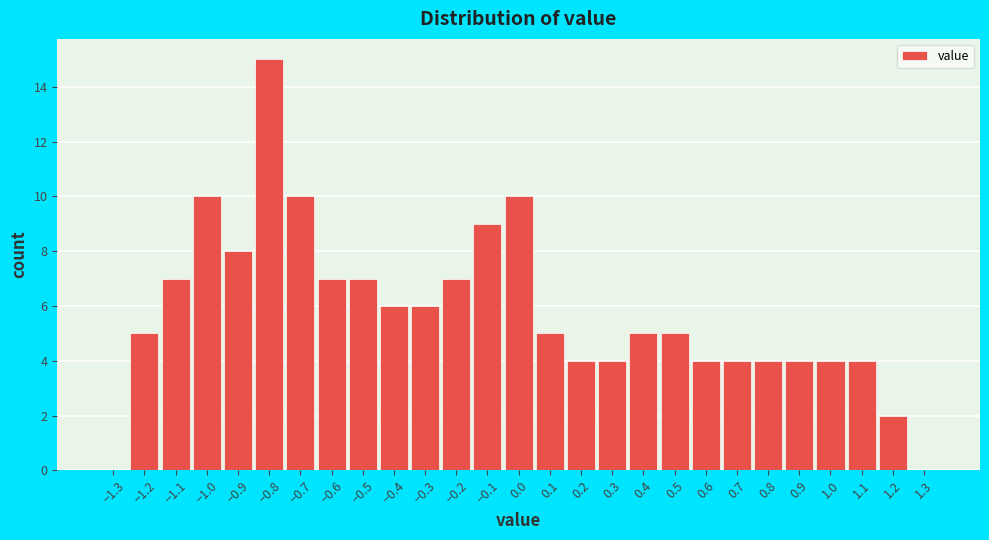

How tall is the bar that spans 0.65 to 0.75 on the x-axis? The values are not printed on the chart, so give them approximately, as read against the axis.

4